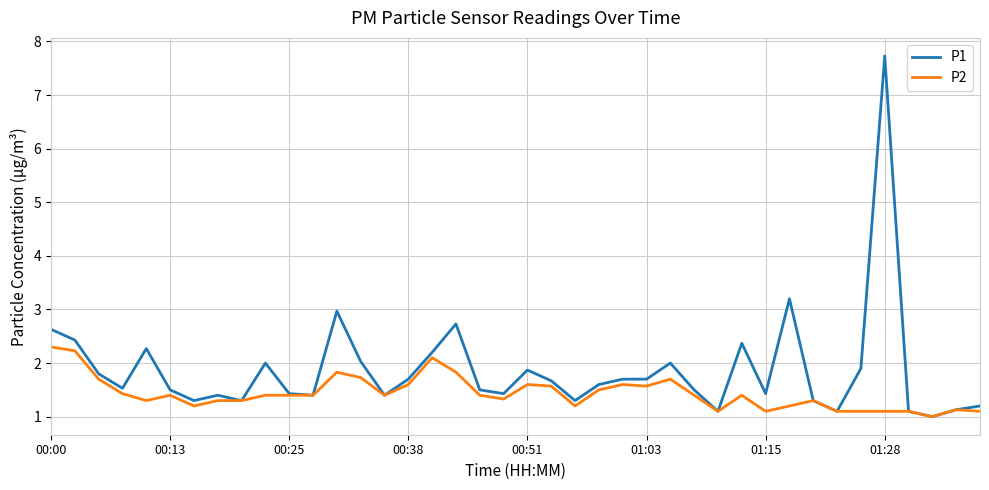

Rank the series by their average value, from highest to lowest.

P1, P2